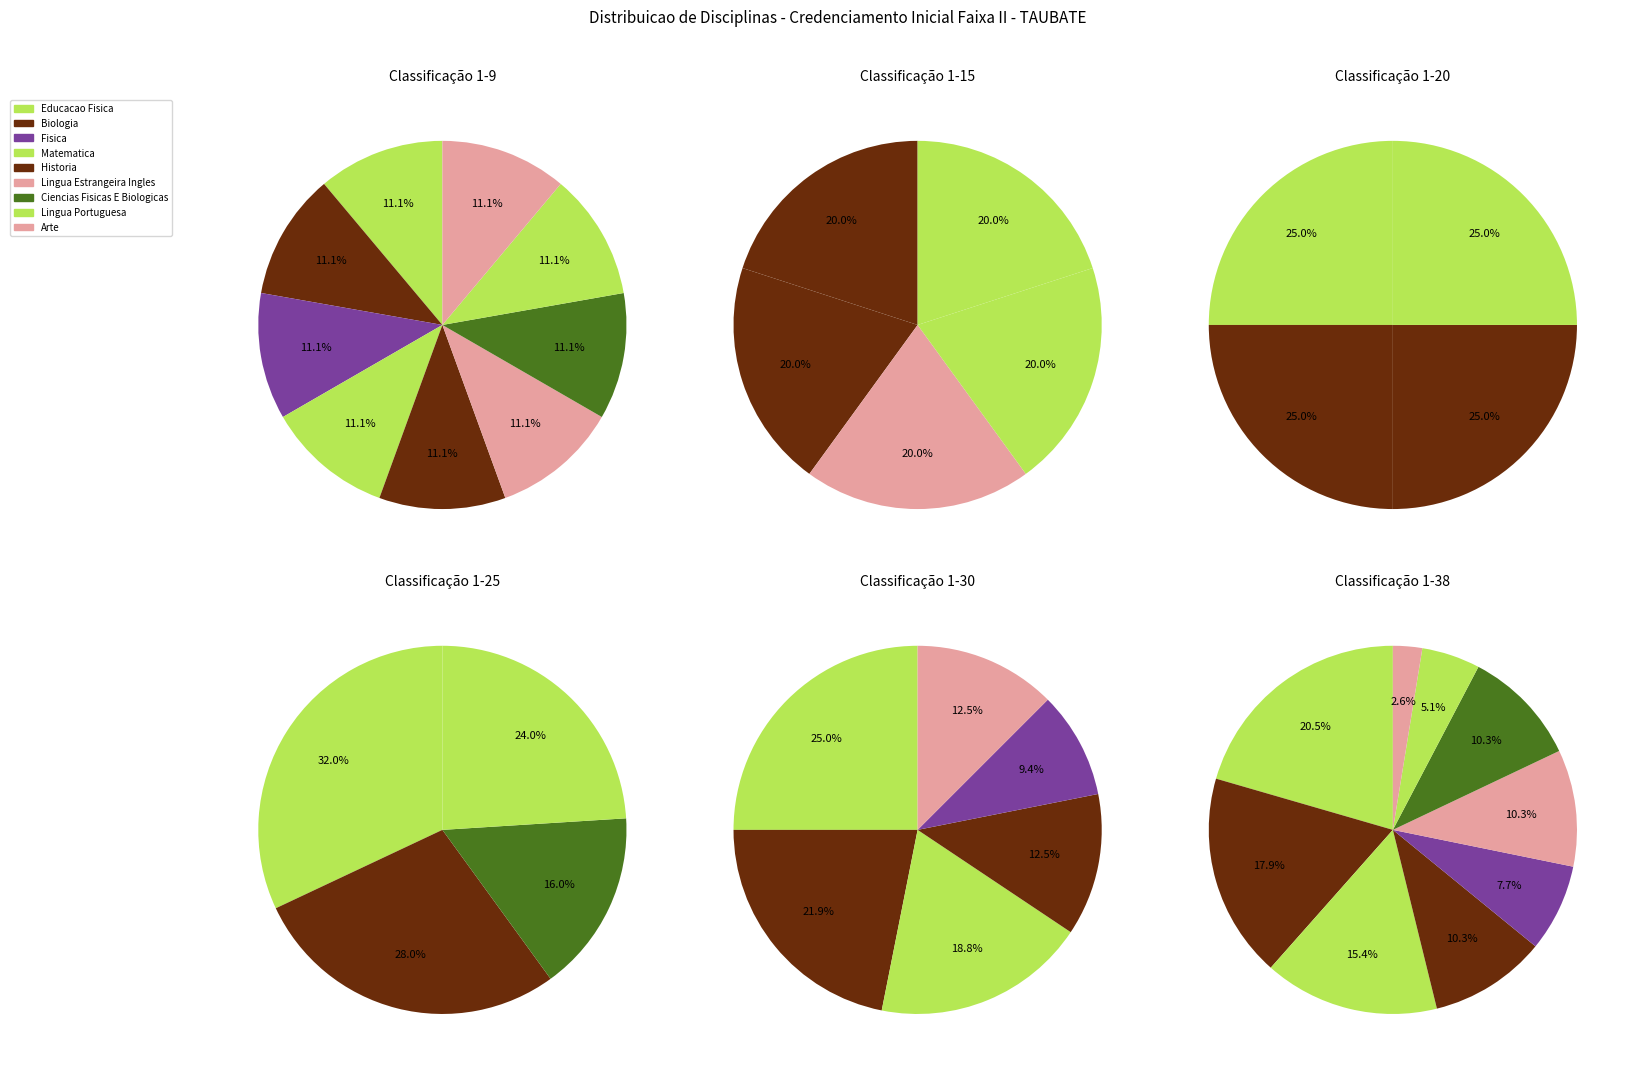

To the nearest percent, what portion does HISTORIA represent?

18%